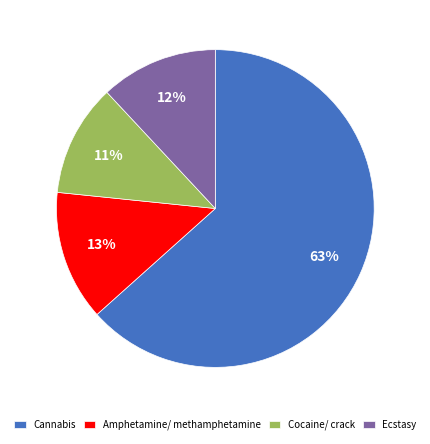

Do Cannabis and Ecstasy together represent more than half of the pie?

Yes